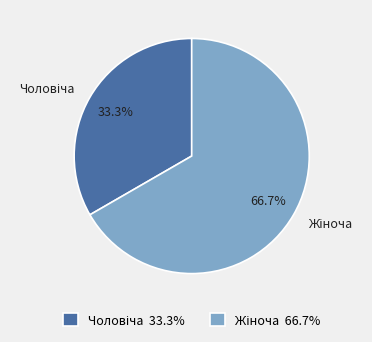

How many segments does this pie chart have?

2